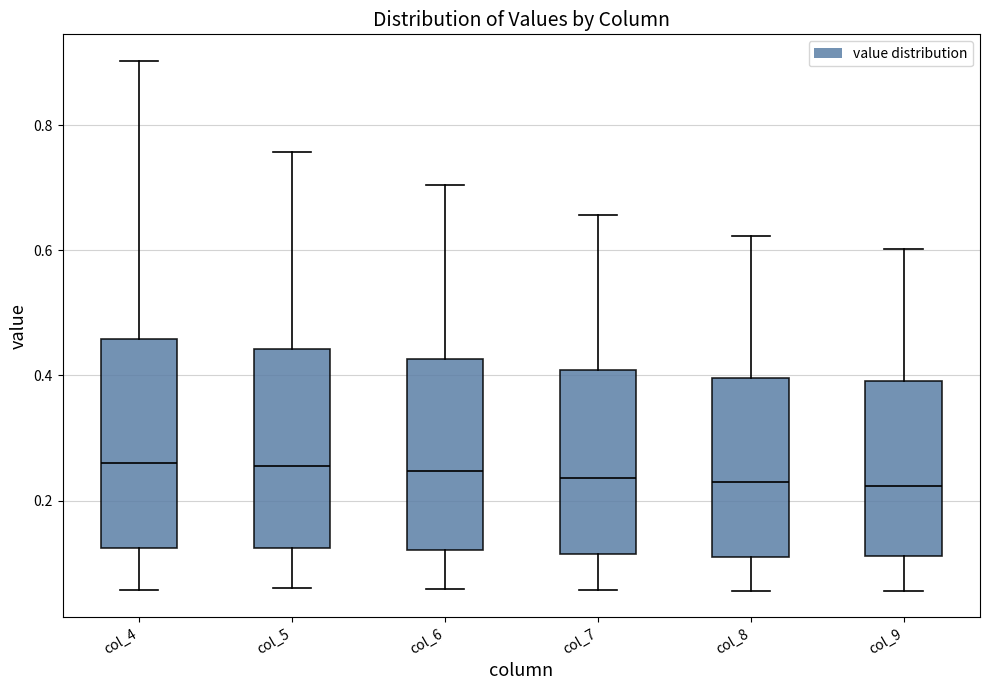

Reading left to right, transcribe this box plot: for each box, give where its median line is, the range the box spans, and where its two whiskers end, as read against the y-axis. The values are not printed on the chart, so give them approximately, as read against the axis.

col_4: median 0.26, box 0.12 to 0.46, whiskers 0.06 to 0.90
col_5: median 0.26, box 0.12 to 0.44, whiskers 0.06 to 0.76
col_6: median 0.24, box 0.12 to 0.42, whiskers 0.06 to 0.70
col_7: median 0.24, box 0.12 to 0.40, whiskers 0.06 to 0.66
col_8: median 0.22, box 0.10 to 0.40, whiskers 0.06 to 0.62
col_9: median 0.22, box 0.12 to 0.40, whiskers 0.06 to 0.60